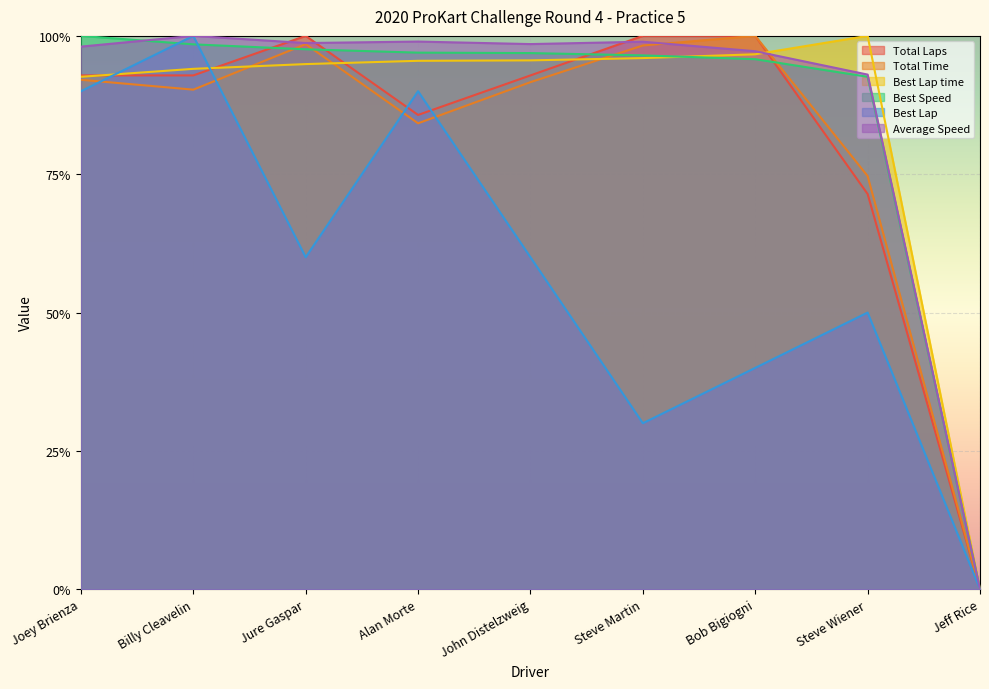

List the series in order of their peak value, highest first.

Total Laps, Total Time, Best Lap time, Best Speed, Best Lap, Average Speed